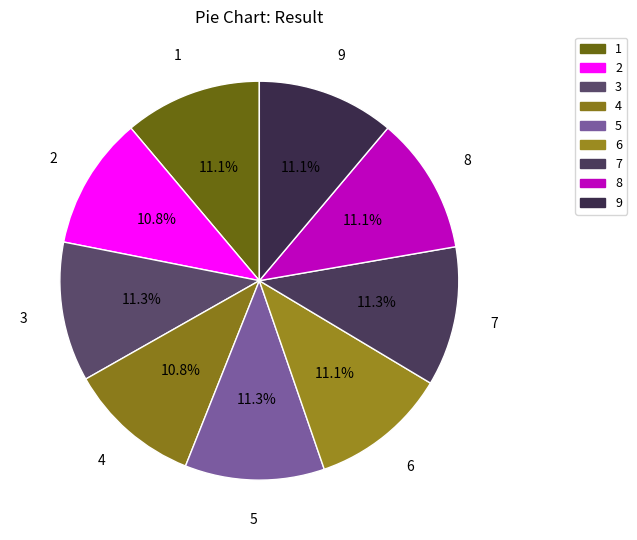

Approximately how many times larger is the value at 4 compared to 3?

1.0